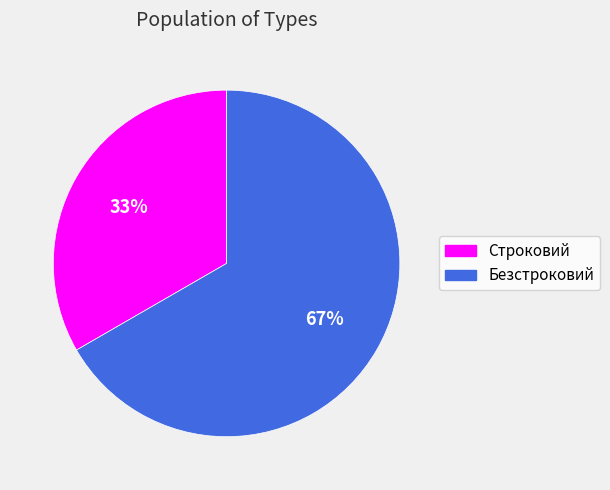

Combined, do Безстроковий and Строковий account for over 50%?

Yes